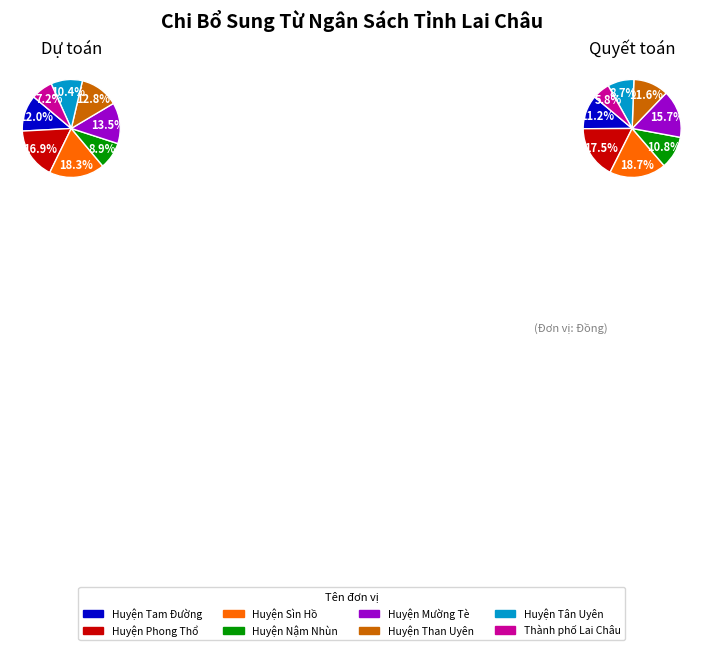

What percentage do Huyện Tân Uyên and Huyện Tam Đường together represent?

22.4%